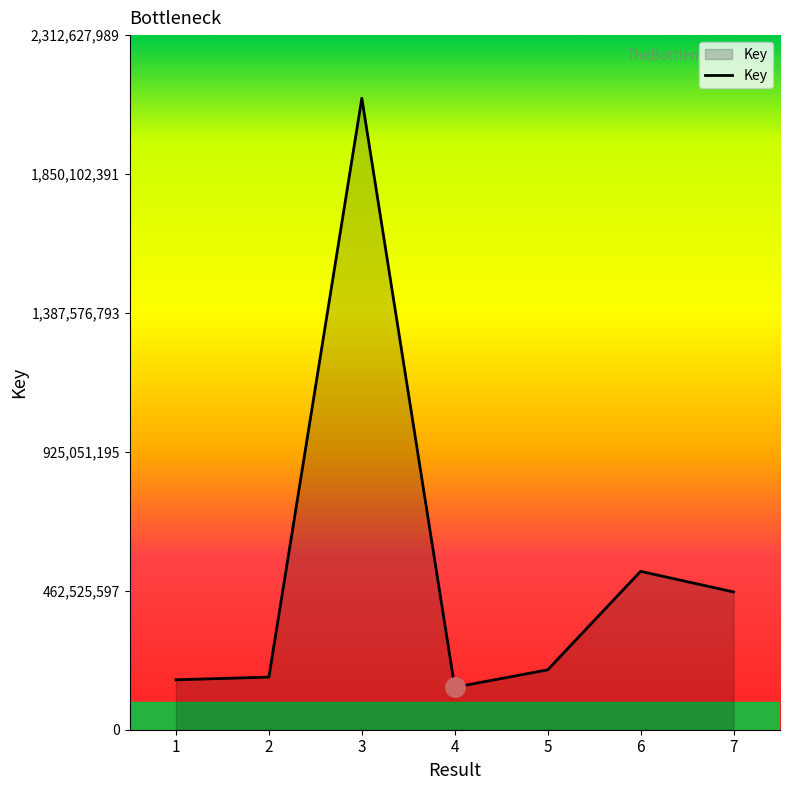

What is the change in value from 1 to 3?

+1936162626